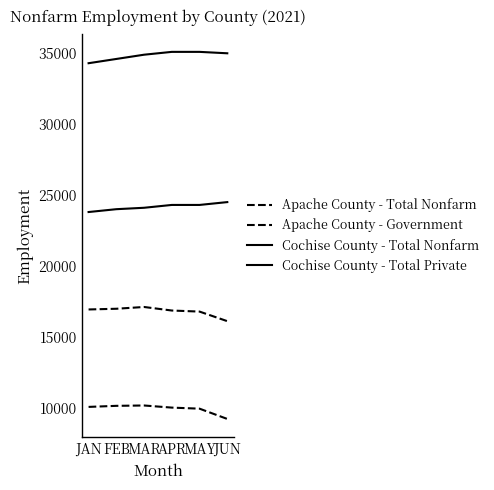

Rank the series by their maximum value, from lowest to highest.

Apache County - Government, Apache County - Total Nonfarm, Cochise County - Total Private, Cochise County - Total Nonfarm